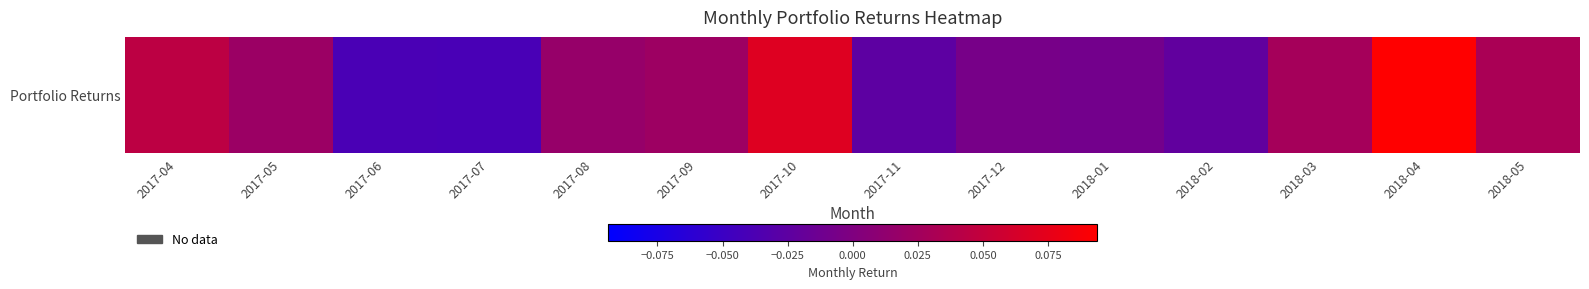

How many values are above zero?

8